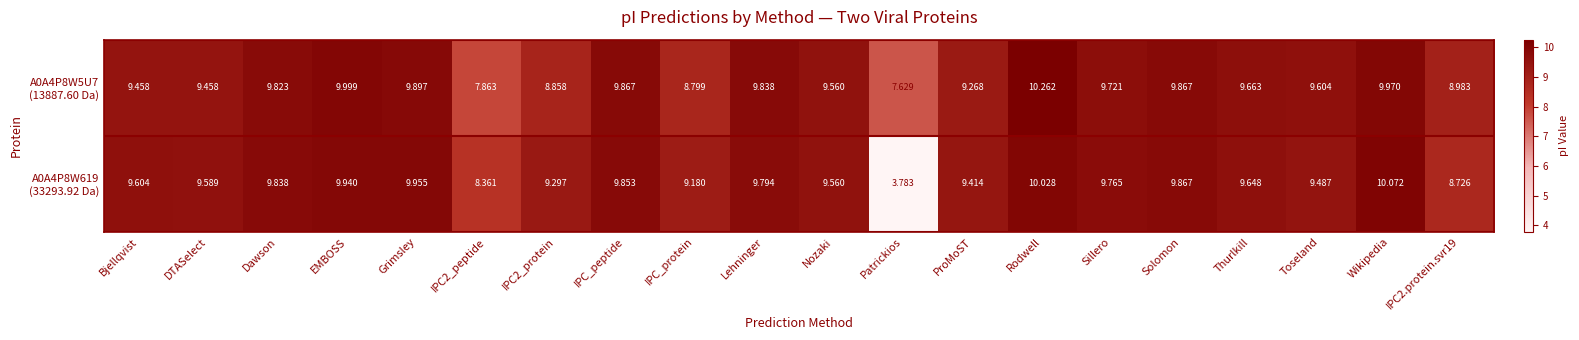

At which category does the chart reach its minimum across all series?

Patrickios